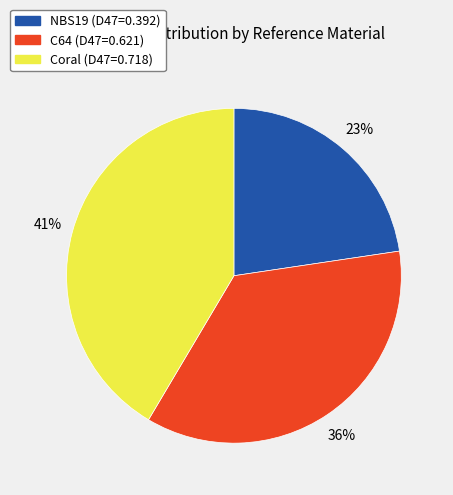

Which slice is the smallest?

NBS19